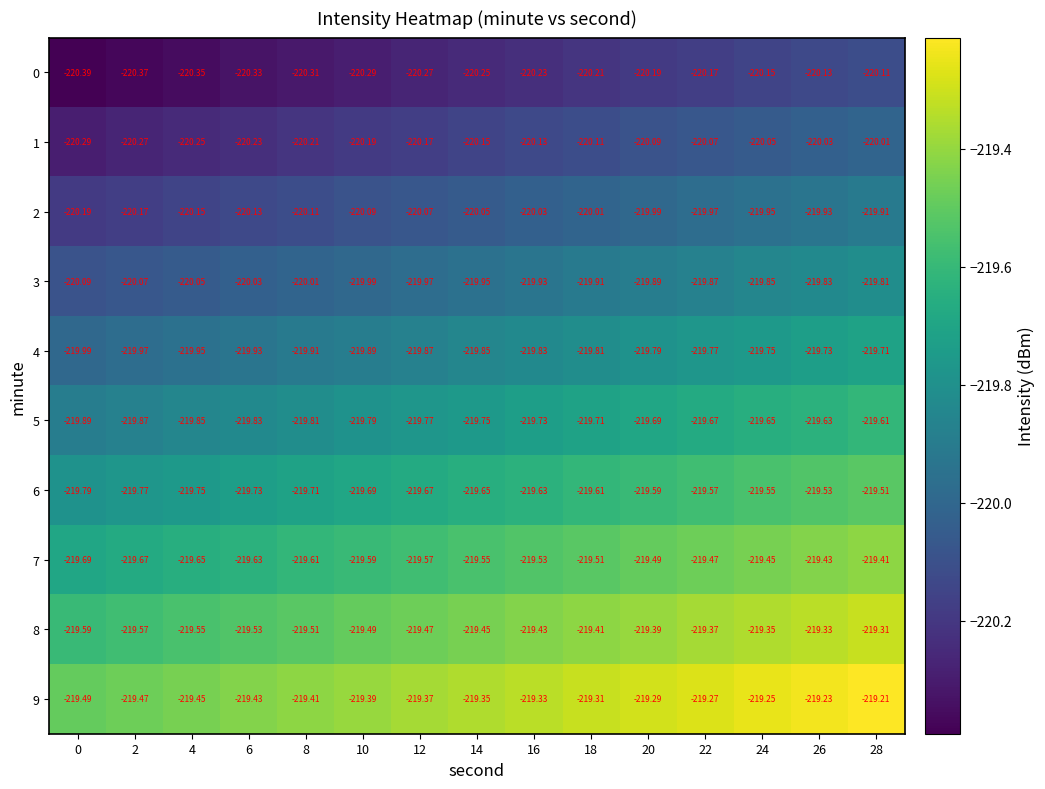

Rank the series by their maximum value, from lowest to highest.

0, 1, 2, 3, 4, 5, 6, 7, 8, 9